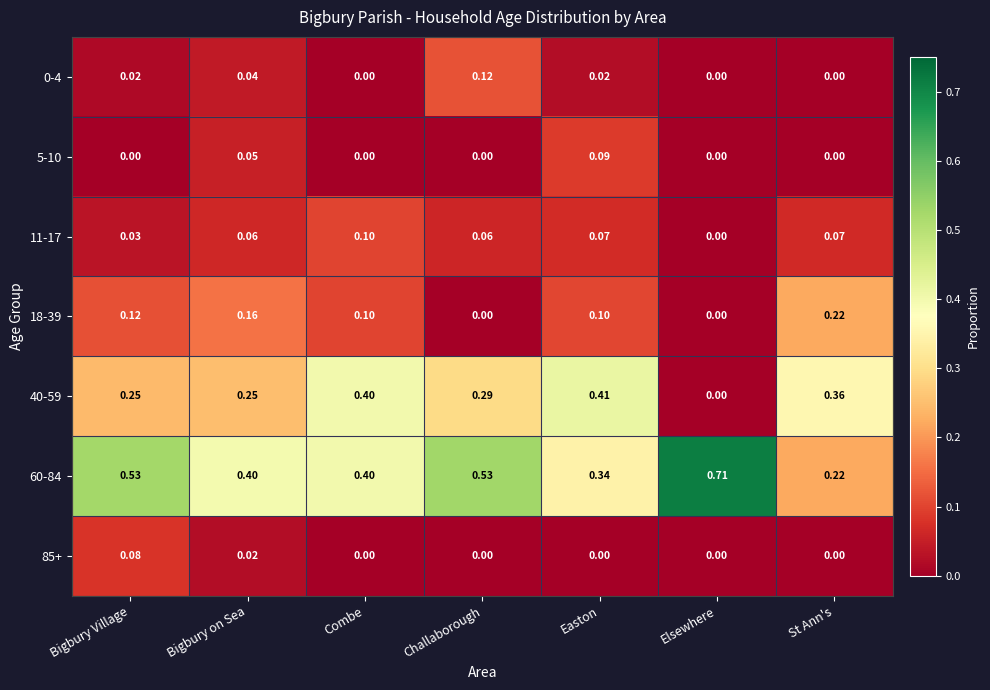

Which category has the highest value in the 60-84 series?

Elsewhere